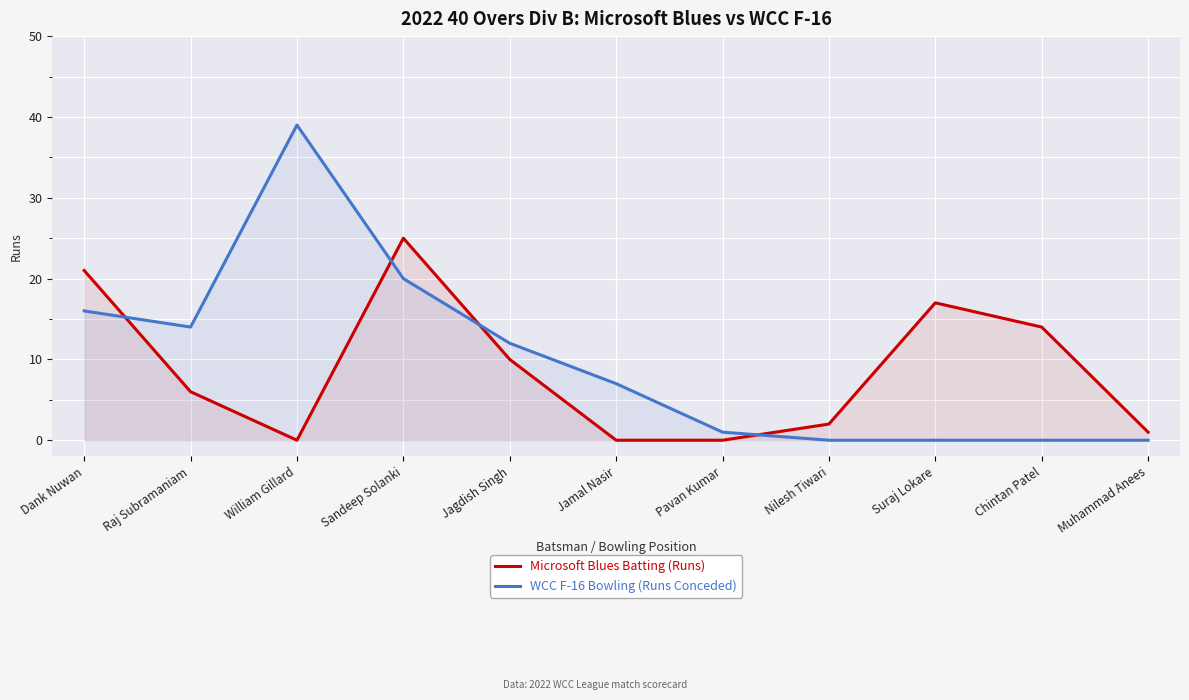

How many lines are shown in the chart?

2